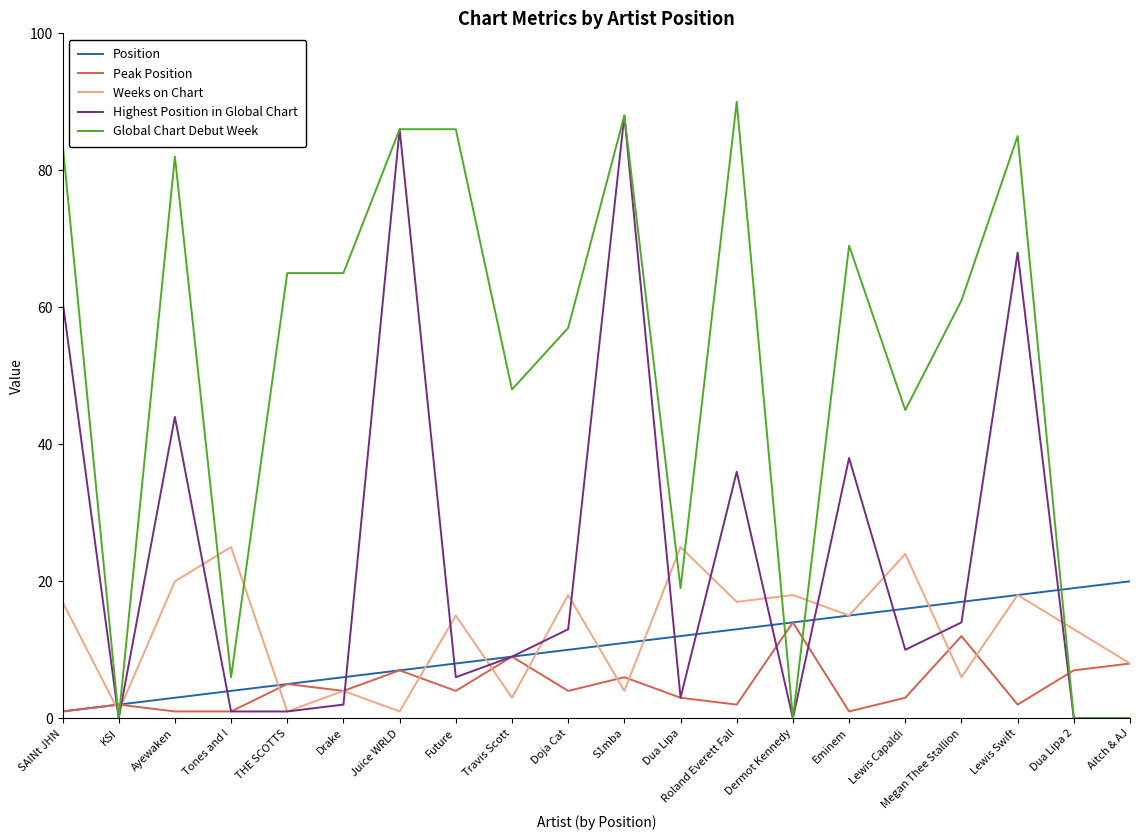

What position from the left is Doja Cat?

10